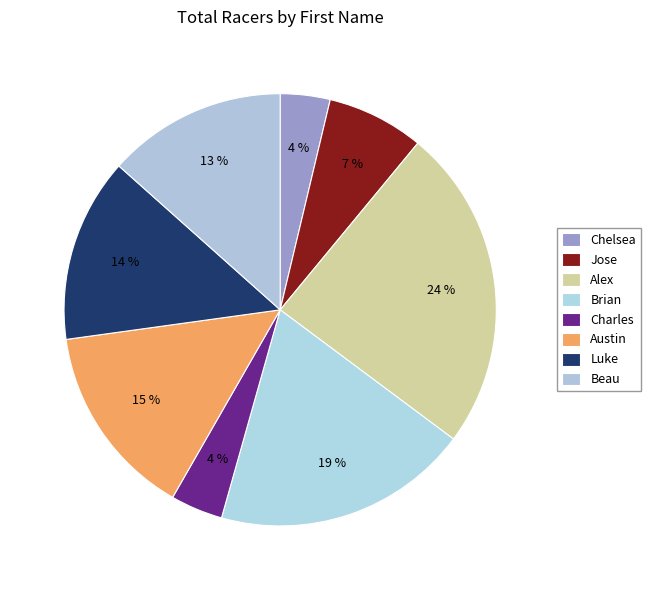

Does Luke account for over 50% of the chart?

No